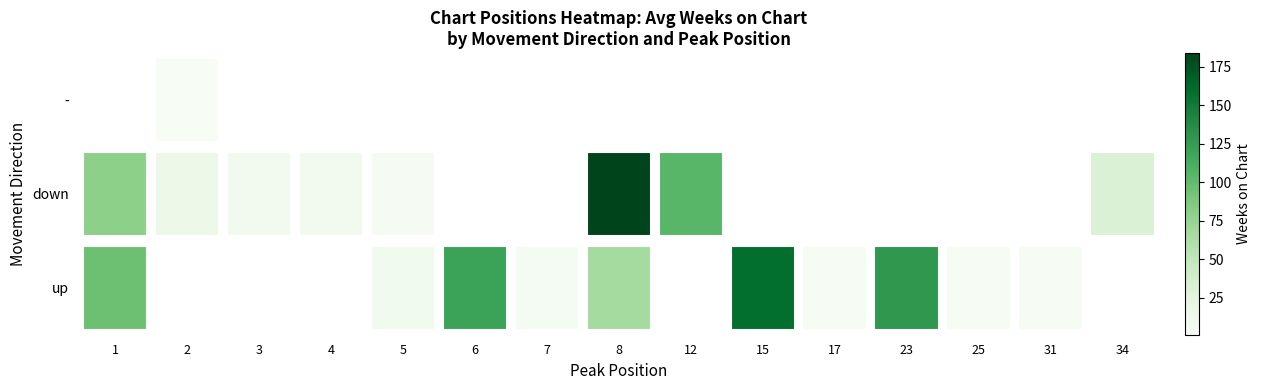

Rank the series by their maximum value, from lowest to highest.

-, down, up